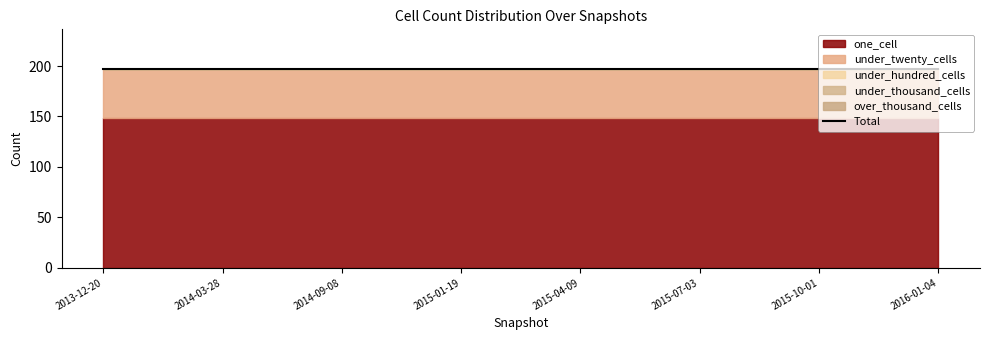

True or false: one_cell and over_thousand_cells intersect in this chart.

False